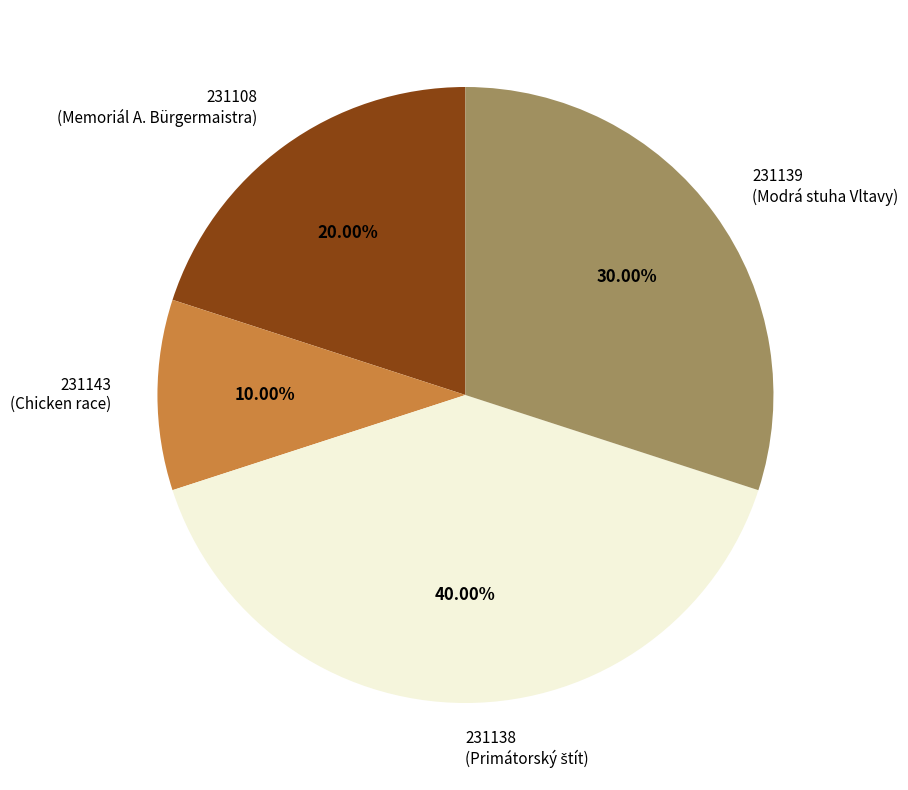

What percentage do 231138 and 231108 together represent?

60.0%